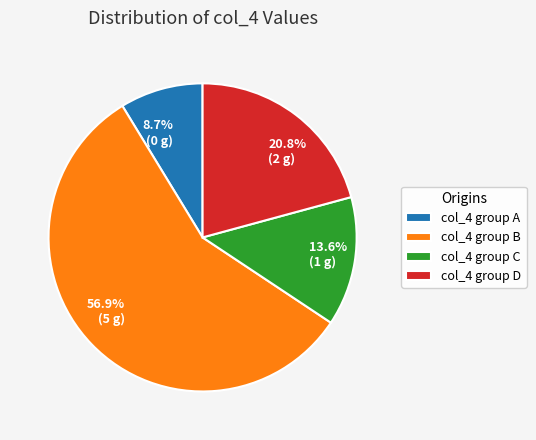

Is there a majority slice in this chart?

Yes